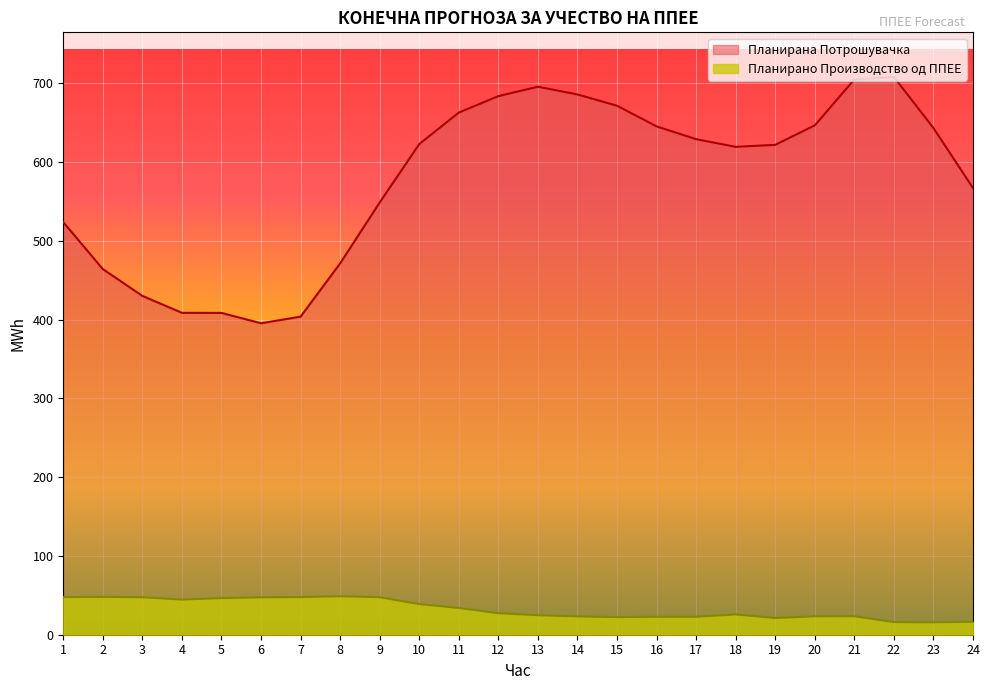

At how many categories does at least one series exceed 555?

15